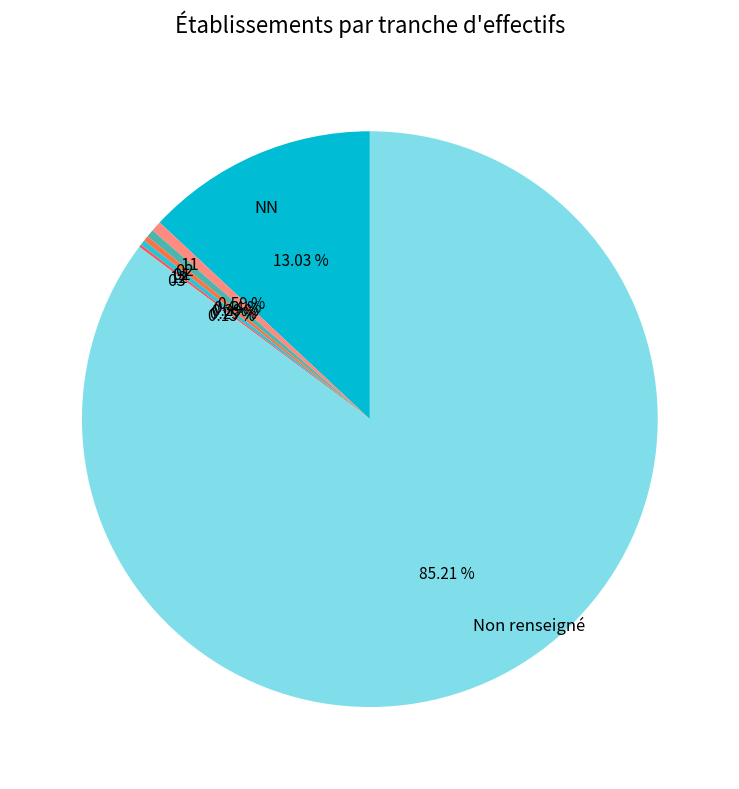

What is the ratio of the value at 11 to the value at 01?

2.0